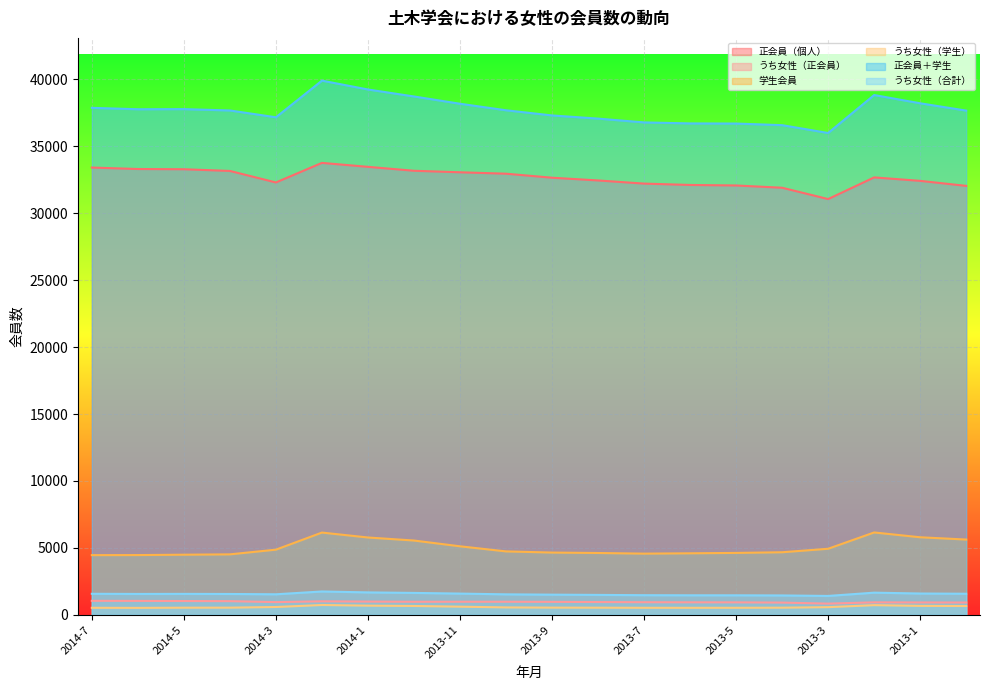

Where does the うち女性（合計） series first go above 1561?

2014-7